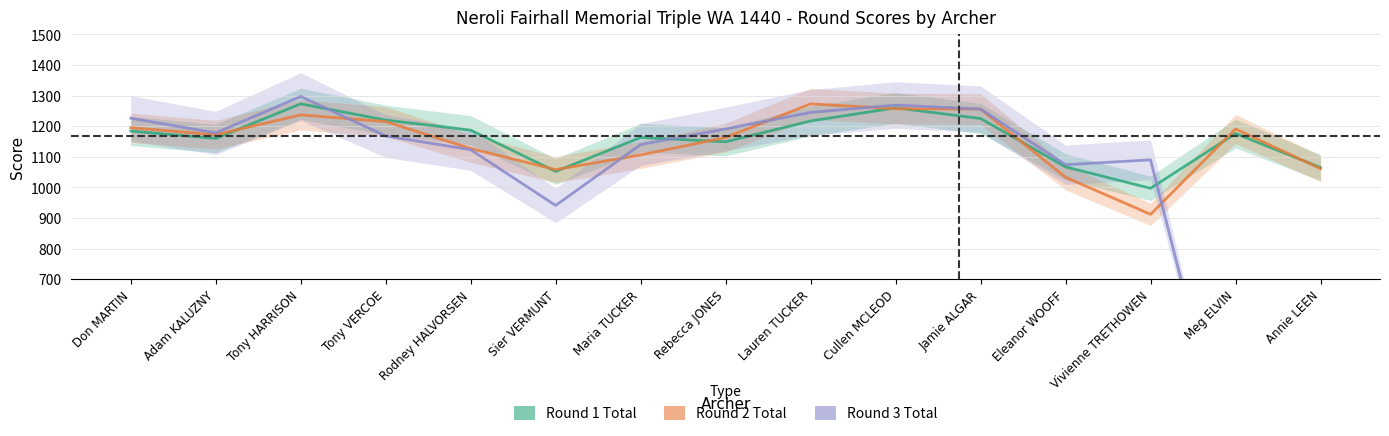

What is the total value across all series at Adam KALUZNY?

3510